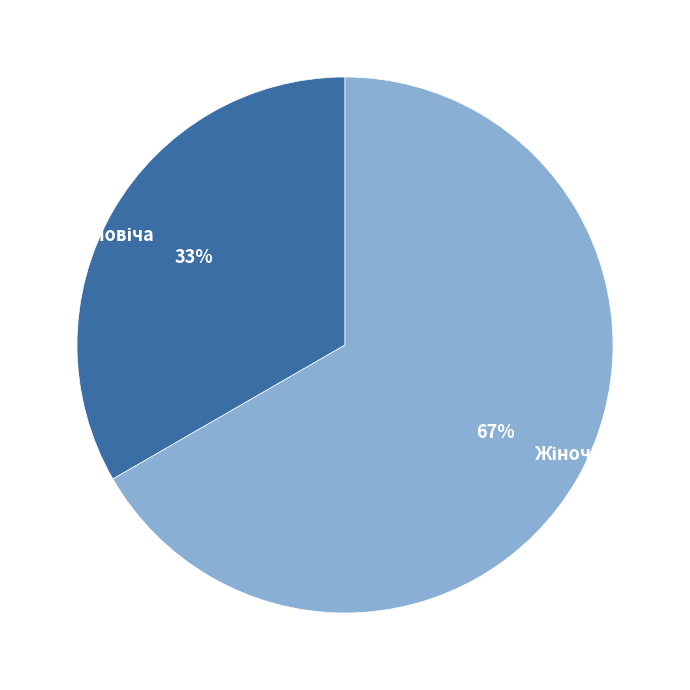

Is there any slice that represents more than half of the pie?

Yes